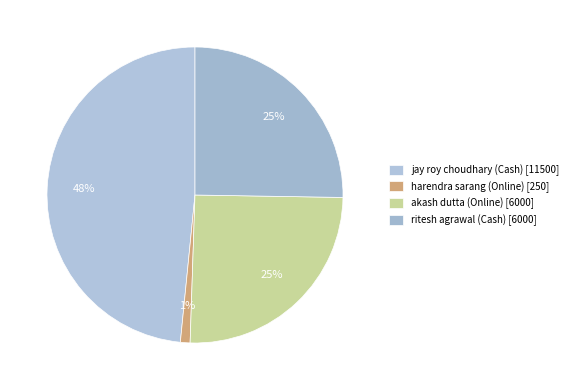

Does harendra sarang (Online) represent more than half of the total?

No